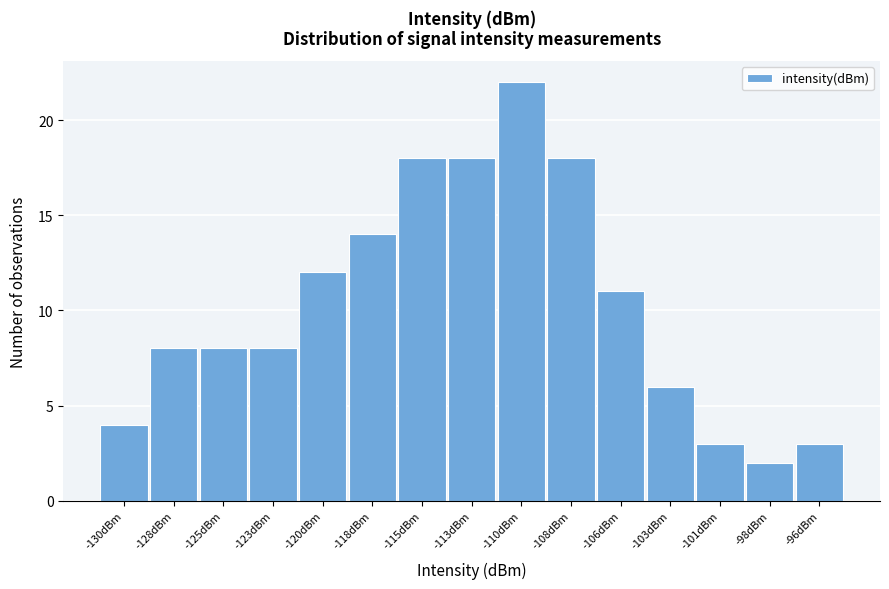

Reading left to right, list all the values displayed in this chart.

-130dBm=4	-128dBm=8	-125dBm=8	-123dBm=8	-120dBm=12	-118dBm=14	-115dBm=18	-113dBm=18	-110dBm=22	-108dBm=18	-106dBm=11	-103dBm=6	-101dBm=3	-98dBm=2	-96dBm=3